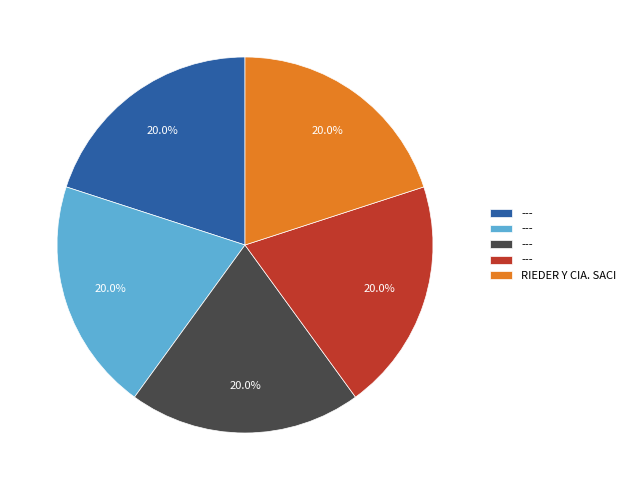

Is there any slice that represents more than half of the pie?

No